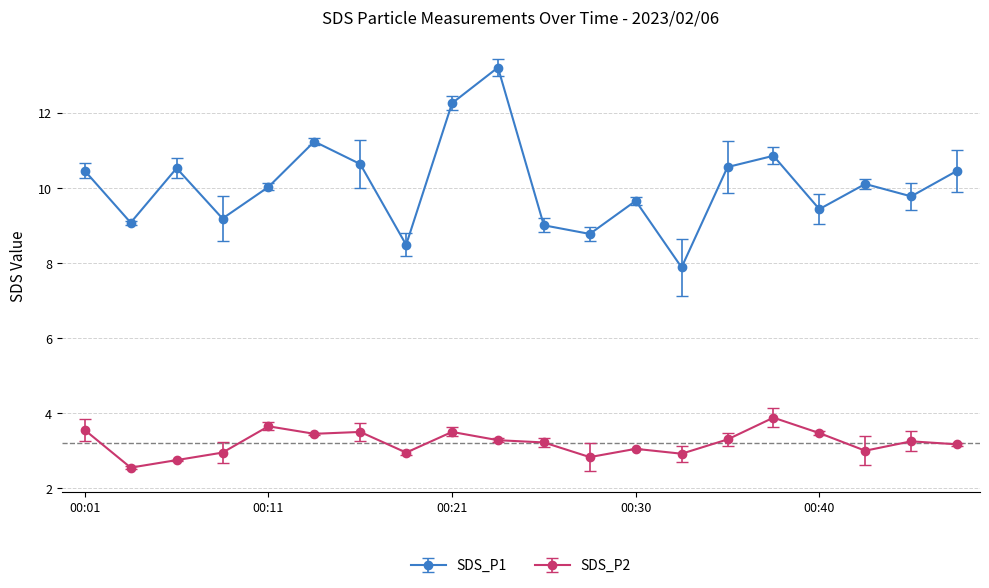

Which series has the largest total across all categories?

SDS_P1